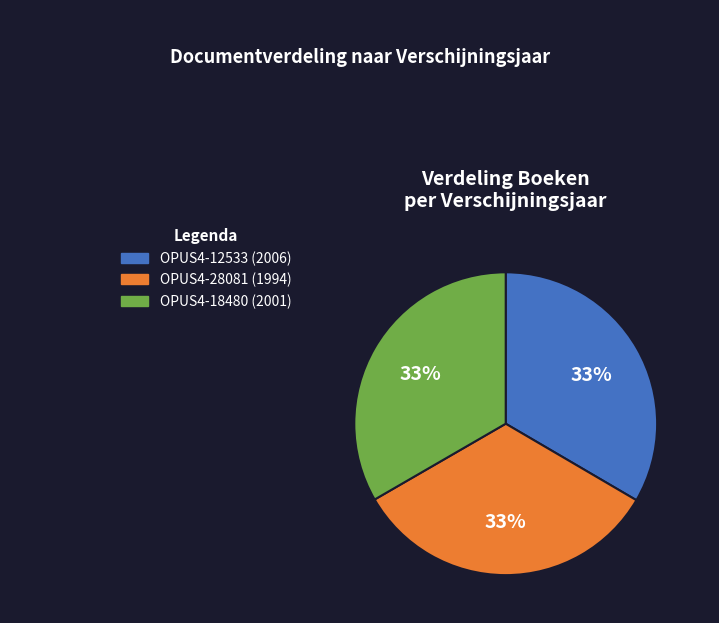

Does OPUS4-28081 (1994) account for over 50% of the chart?

No